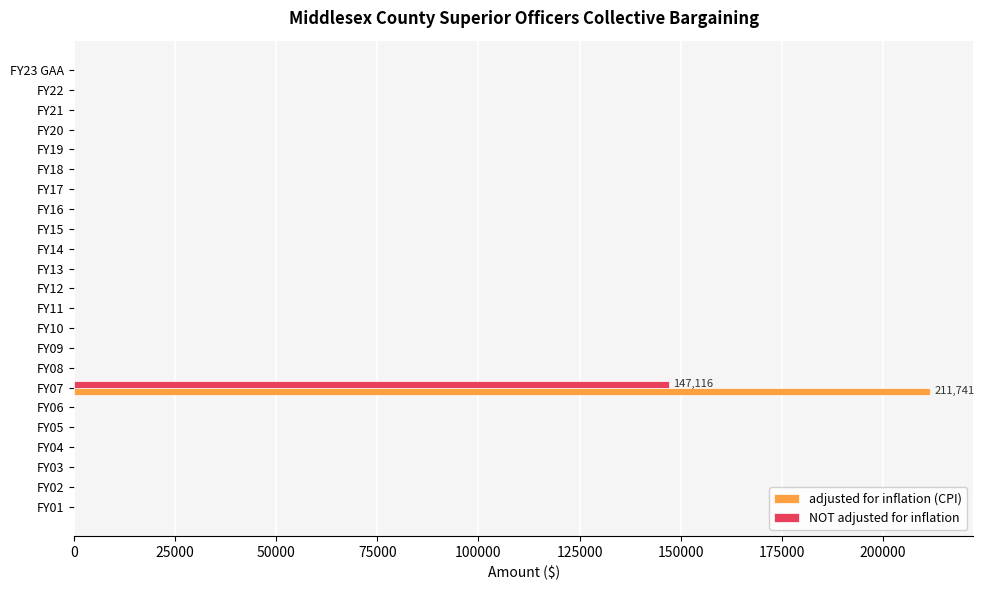

Which series changed the most between FY15 and FY07?

adjusted for inflation (CPI)